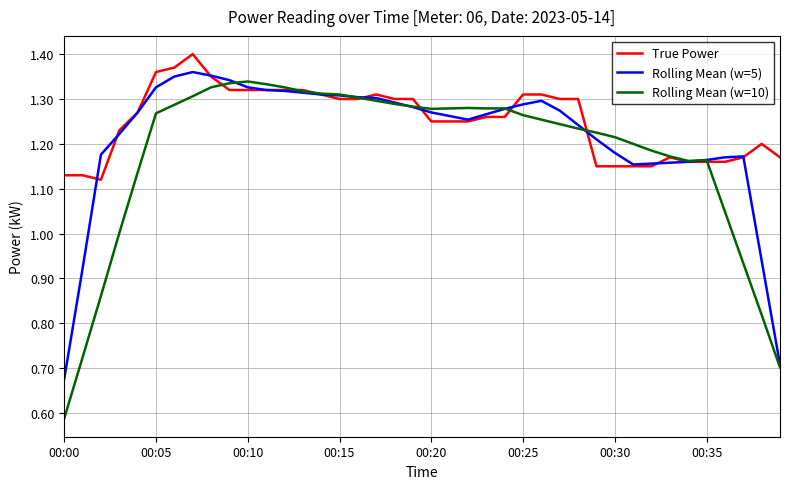

Rank the series by their average value, from lowest to highest.

Rolling Mean (w=10), Rolling Mean (w=5), True Power